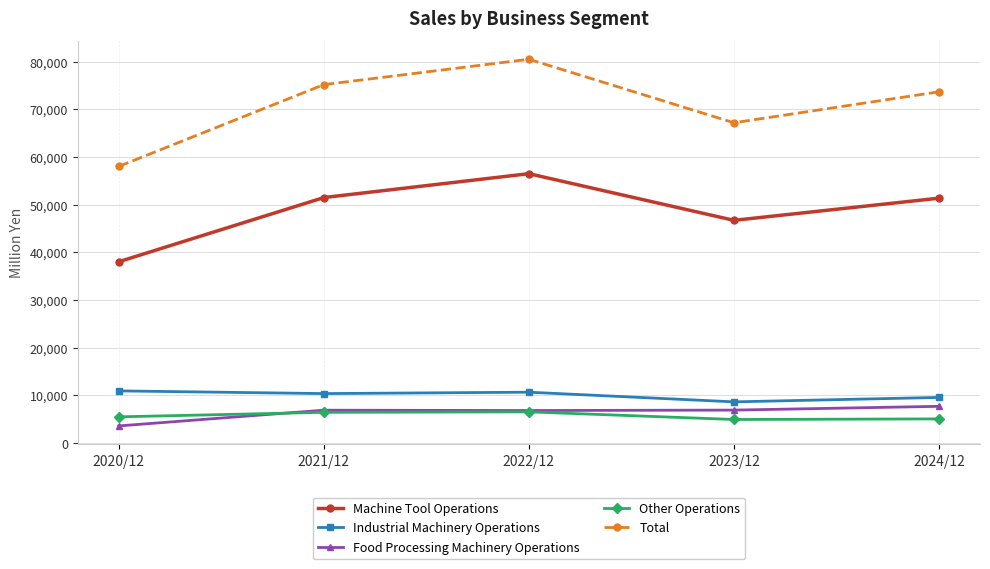

What is the maximum value shown in the chart?

80495